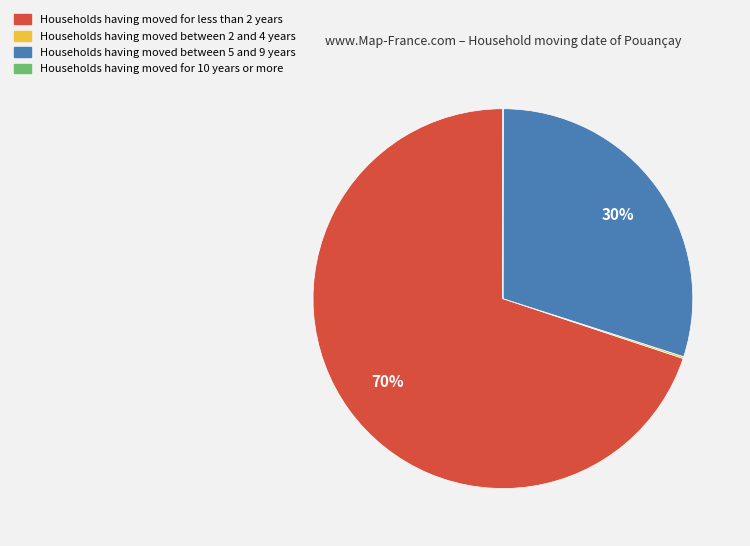

Is there any slice that represents more than half of the pie?

Yes